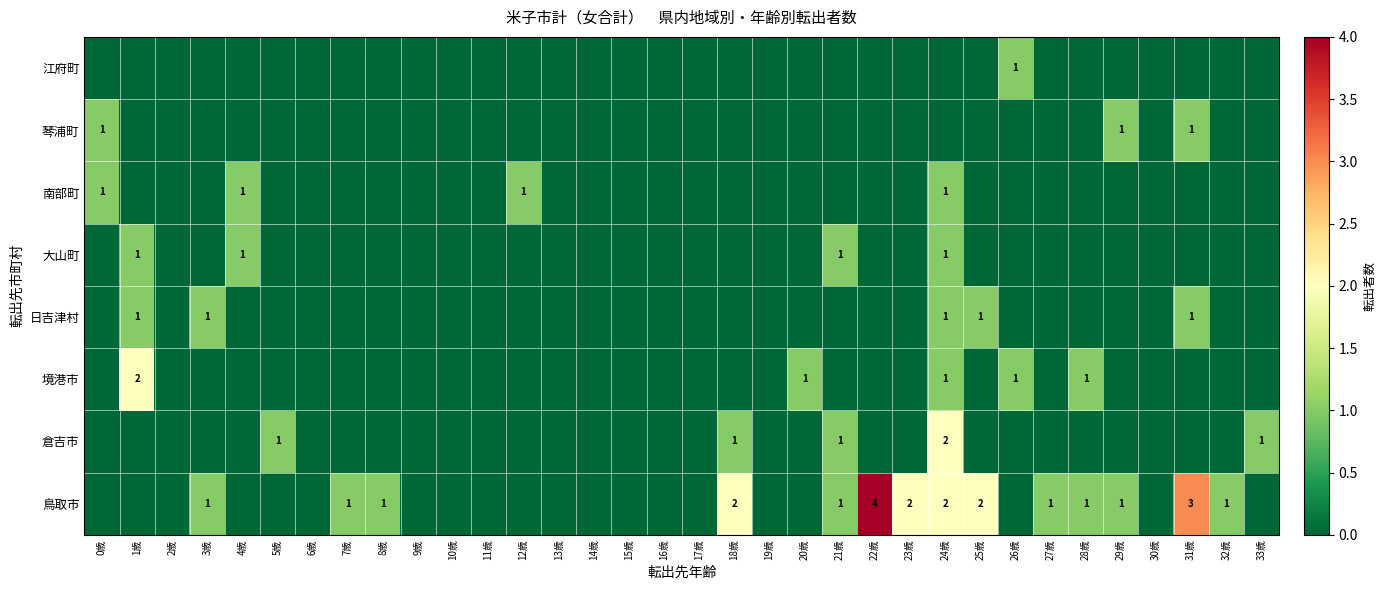

The 南部町 series shows 1 at 4歳. True or false?

True